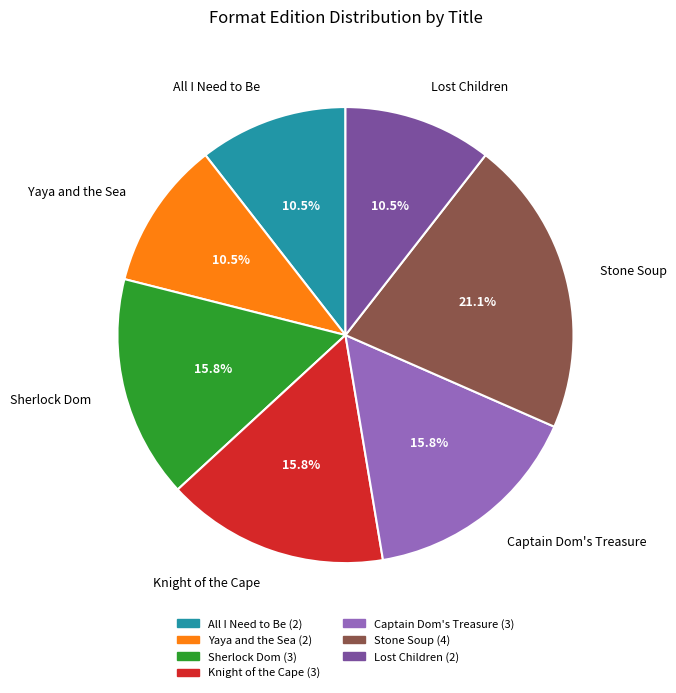

Approximately how many times larger is the value at Lost Children compared to Stone Soup?

0.5